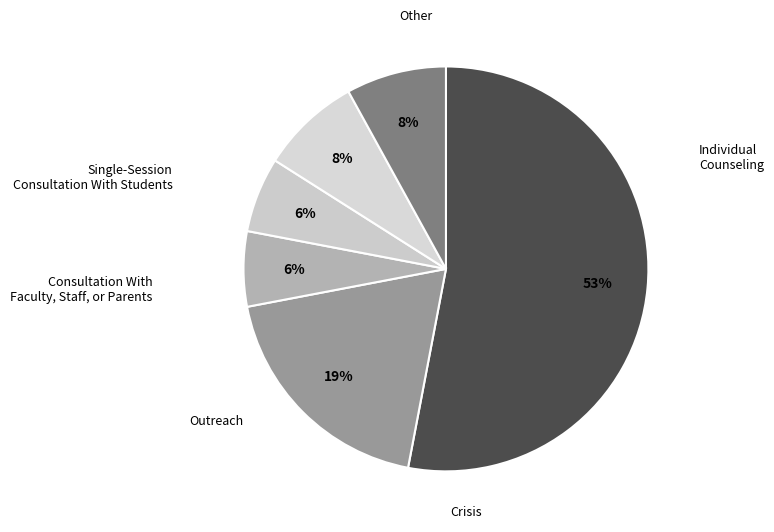

How many segments does this pie chart have?

6